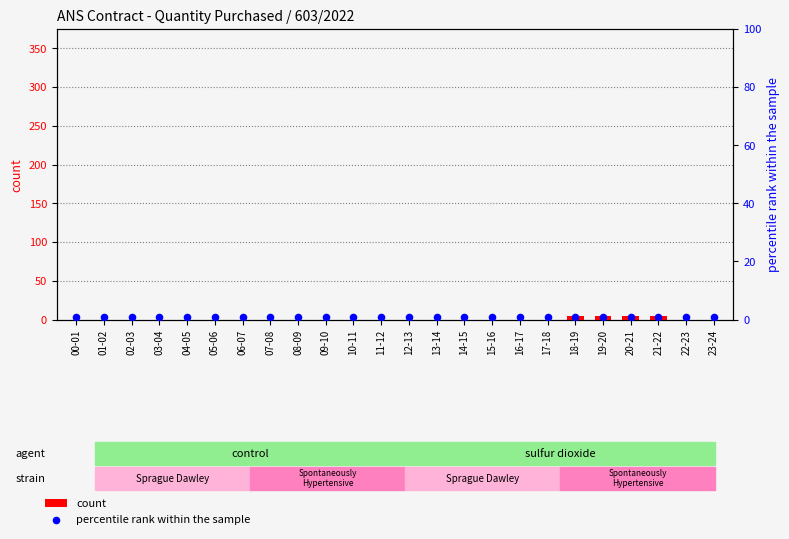

At how many categories does at least one series exceed 2?

4